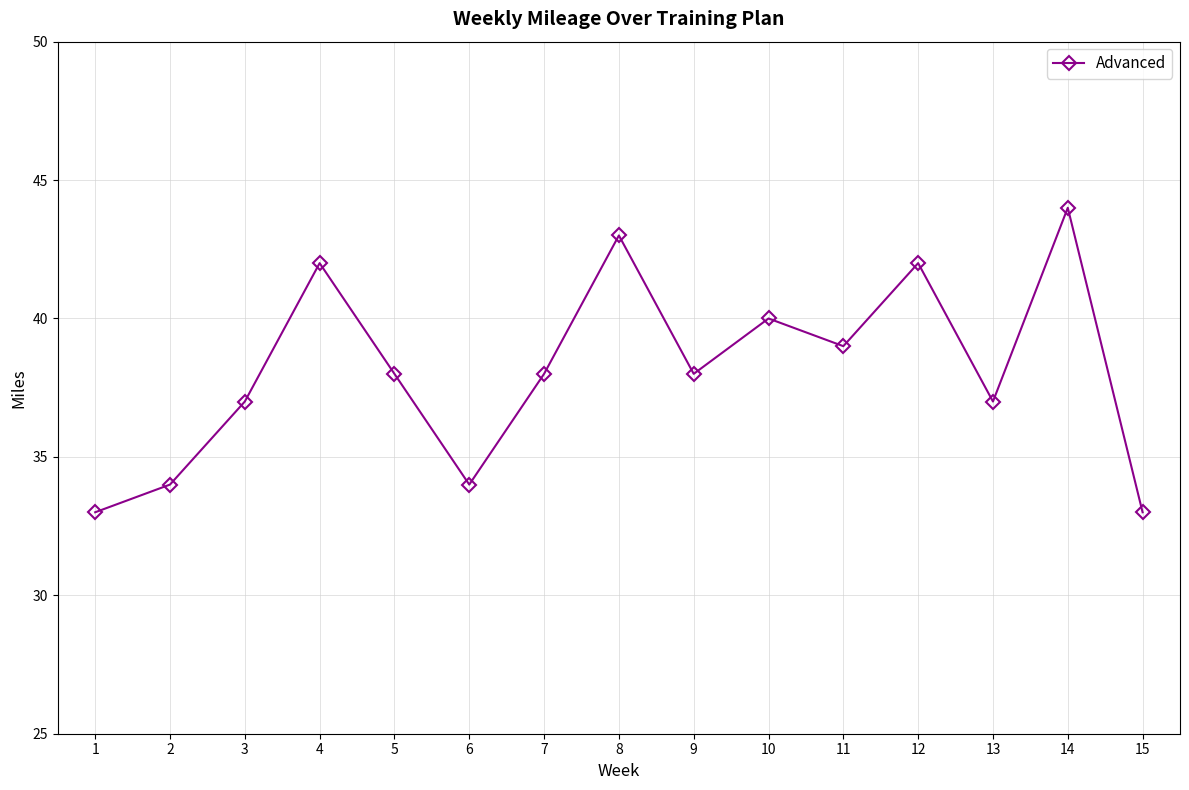

What is the change in value from 13 to 15?

-4